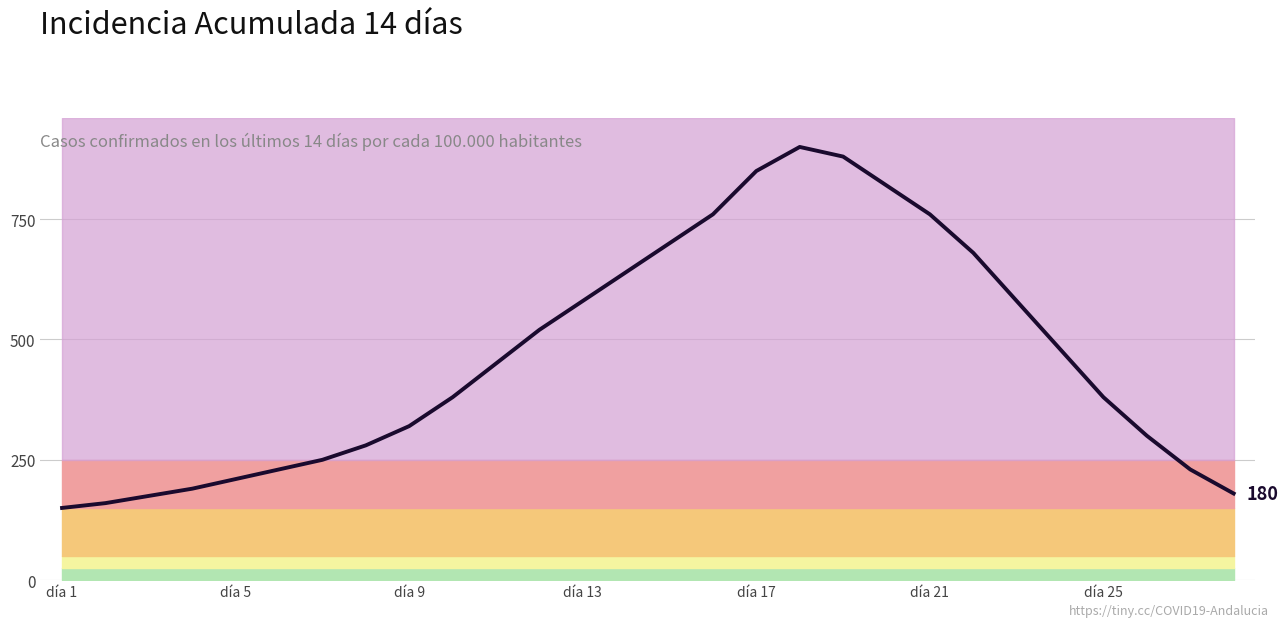

What is the value of the 10th point from the left?

380